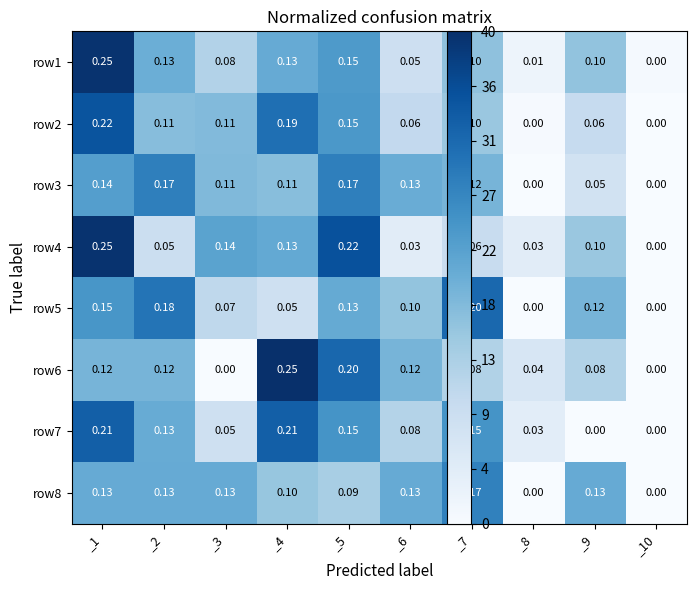

Is the value of row2 at _8 greater than the value of row1 at _6?

No